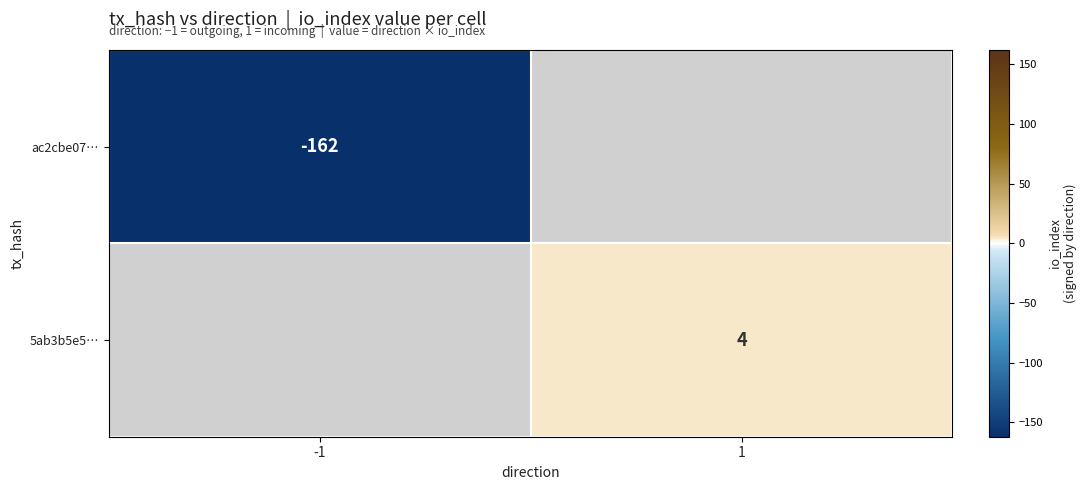

The value of ac2cbe07… at -1 is -162. True or false?

True